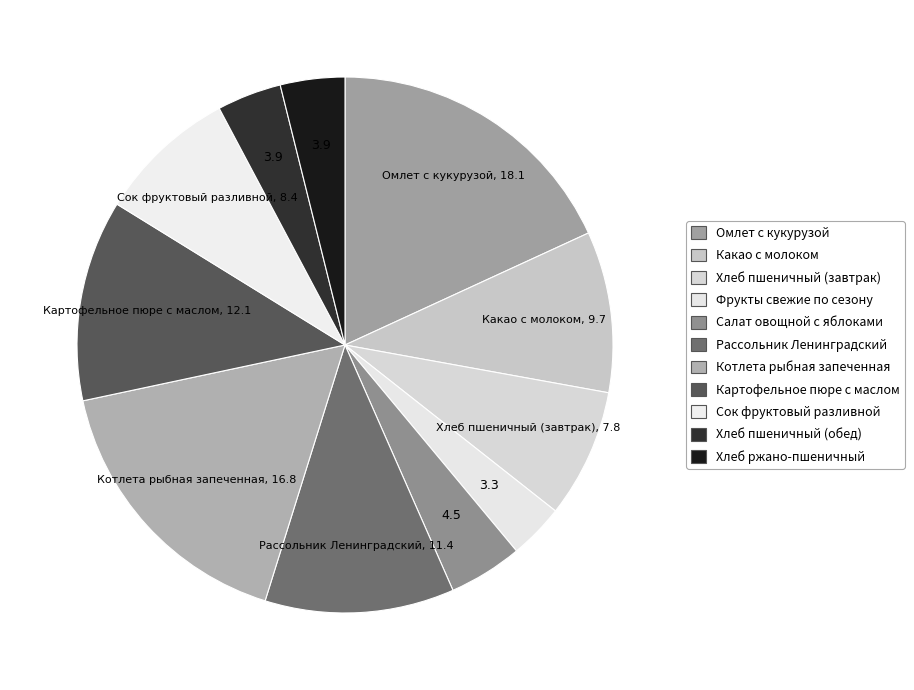

Between Хлеб ржано-пшеничный and Омлет с кукурузой, which is larger?

Омлет с кукурузой